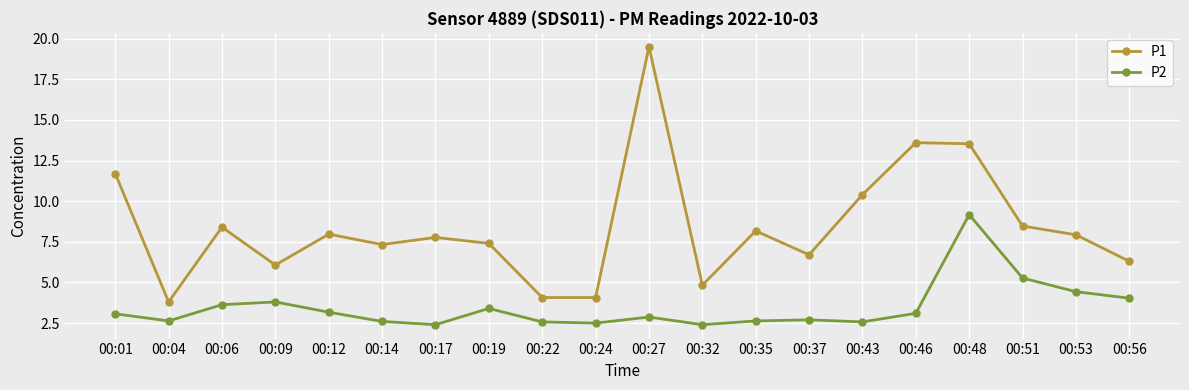

True or false: P1 has a value of 4.4 at 00:01.

False